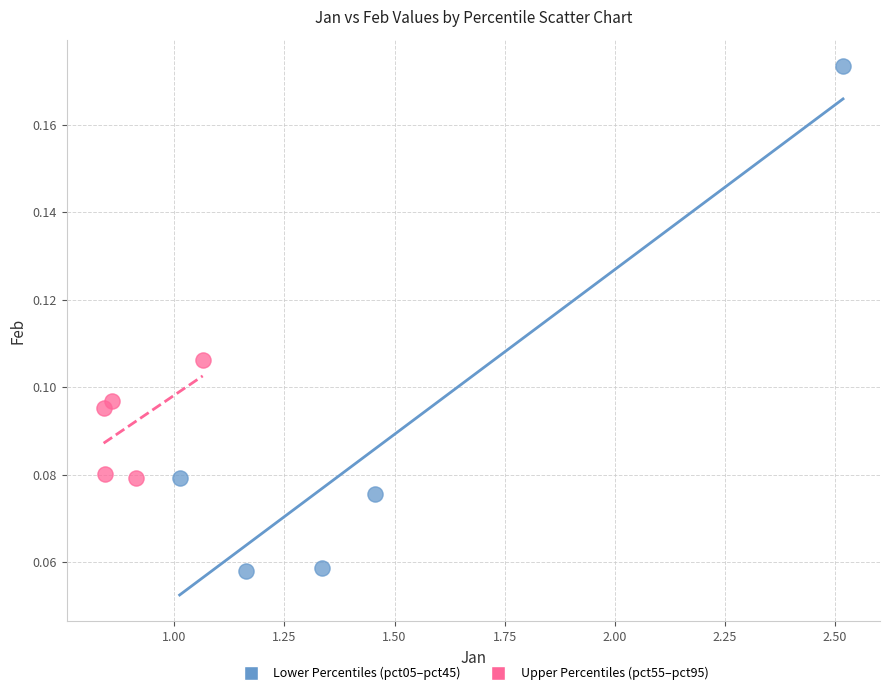

Which series has the largest Y range (max minus min)?

Lower Percentiles (pct05–pct45)